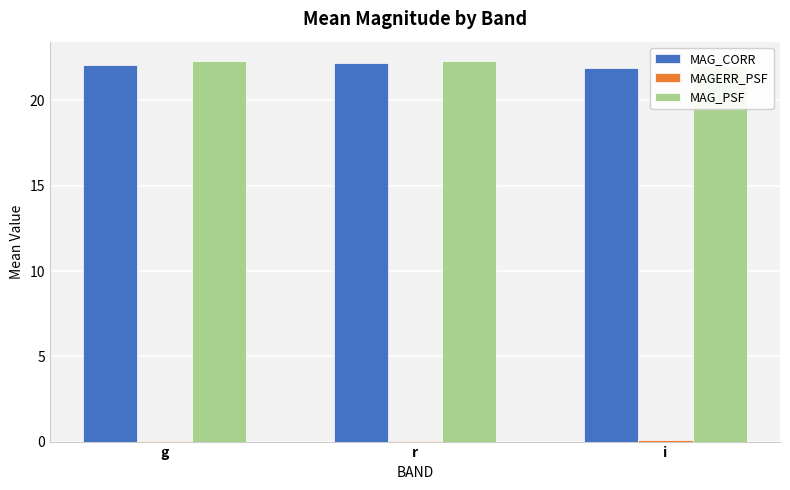

Count the number of categories in the chart.

3